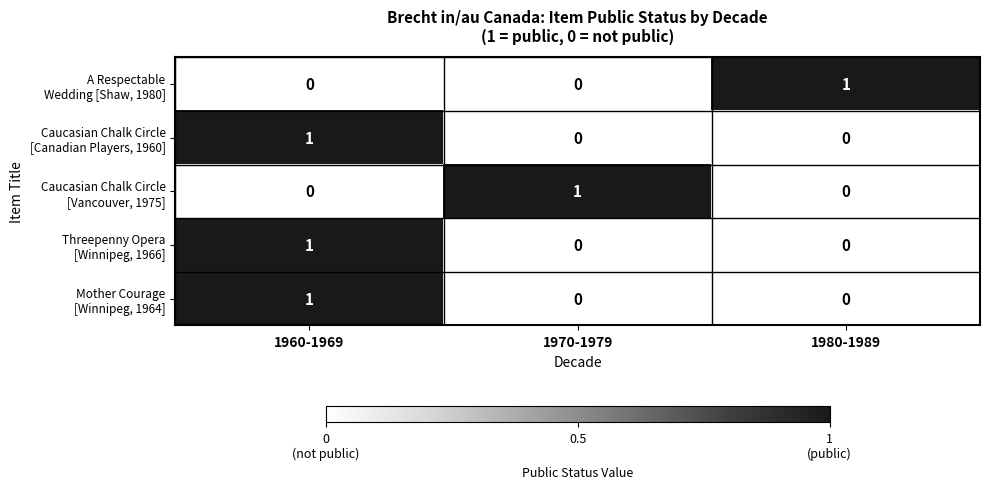

At how many categories does at least one series exceed 0?

3